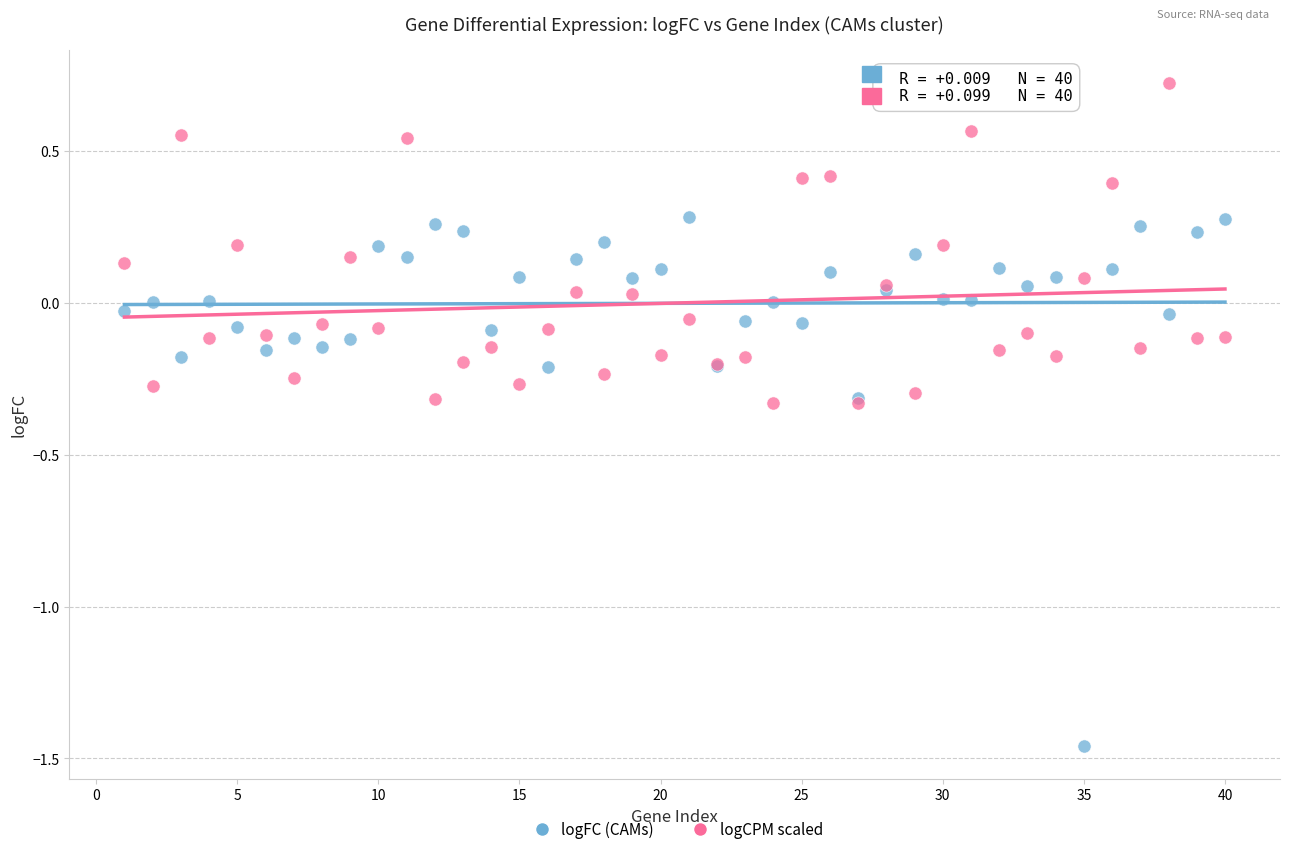

What is the X range (max minus min) for the scatter plot?

39.0